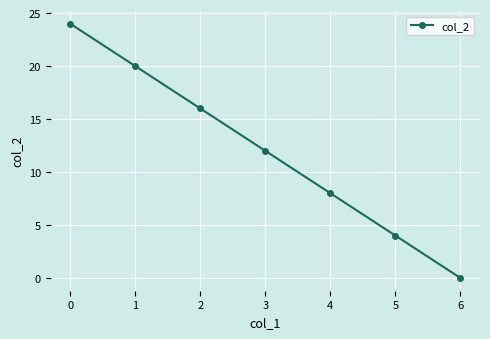

Which has a higher value, 3 or 1?

1